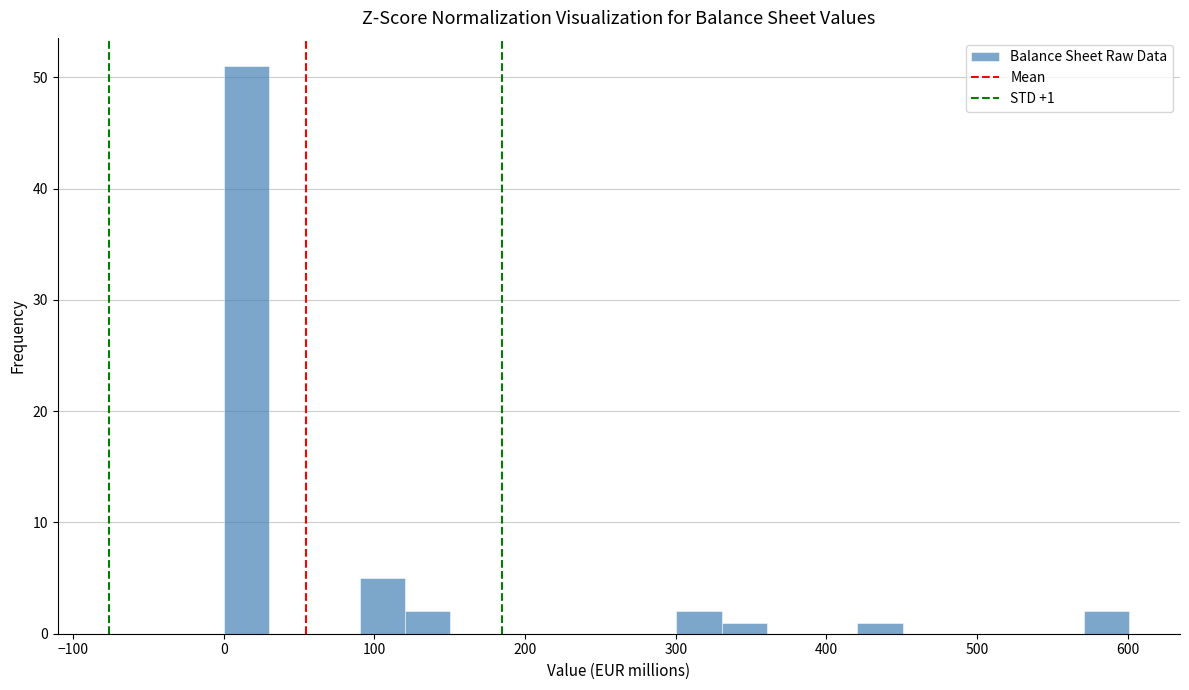

Around what value on the x-axis is the tallest bar? Give the approximate position of its centre, as read against the axis.

20